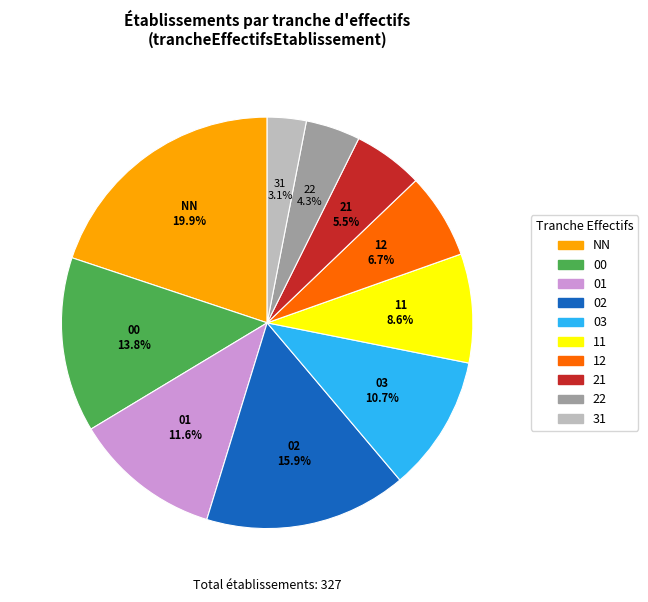

The 00 slice represents 28% of the pie. True or false?

False